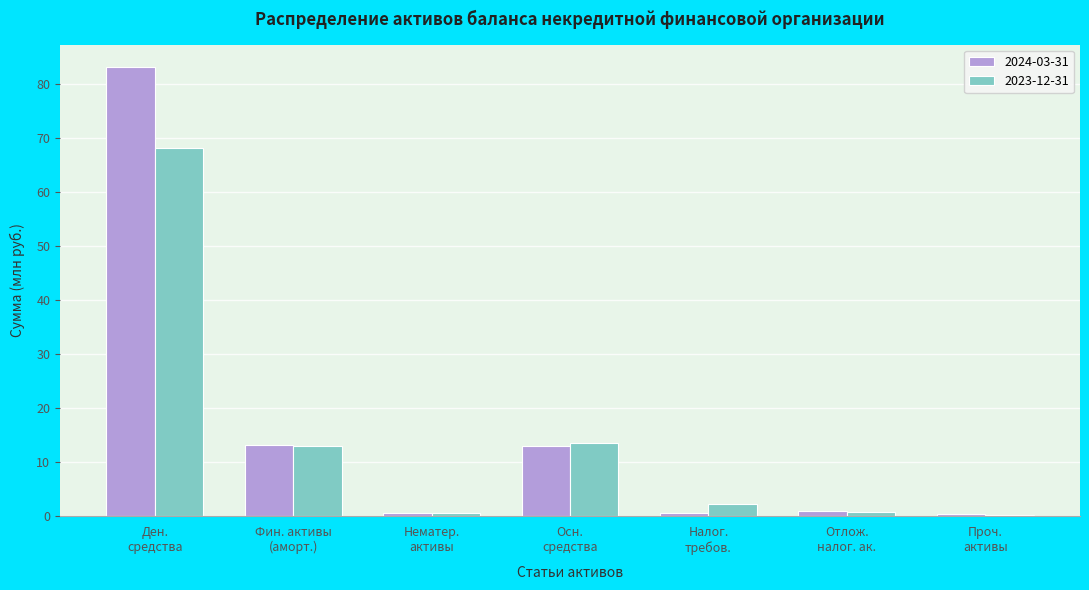

What is the sum of all 2023-12-31 values?

98.8